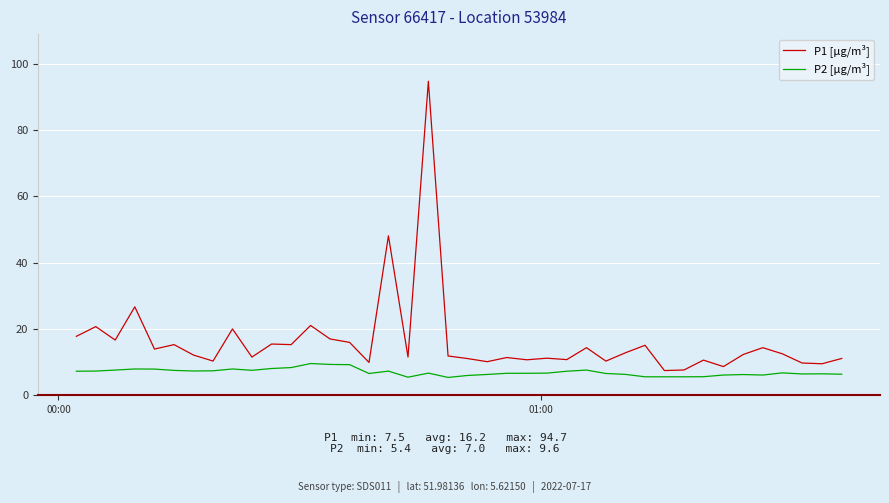

List the series in order of their overall mean, lowest first.

P2 [µg/m³], P1 [µg/m³]